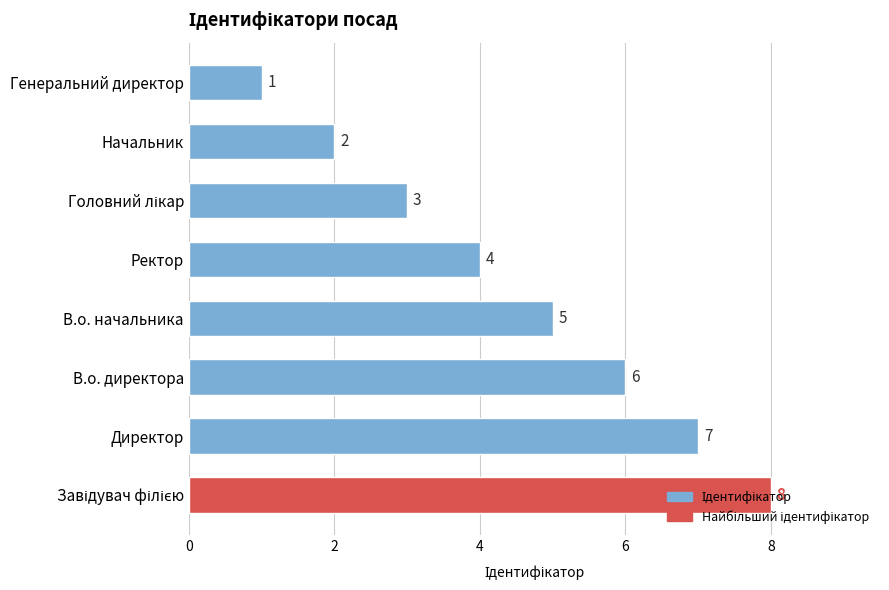

What is the sum of the values at В.о. начальника and Директор?

12